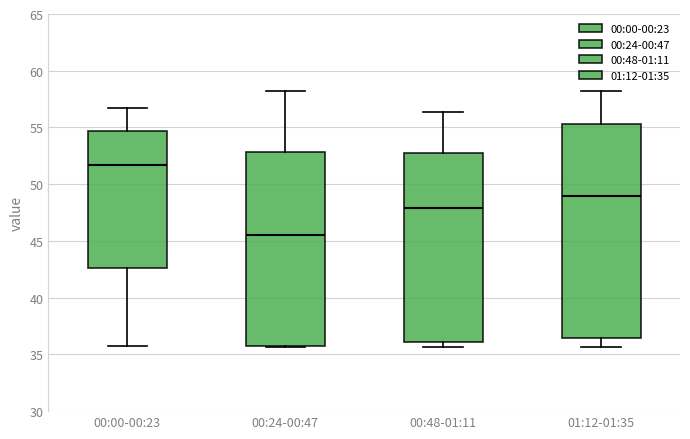

Which box's median line is the highest?

00:00-00:23